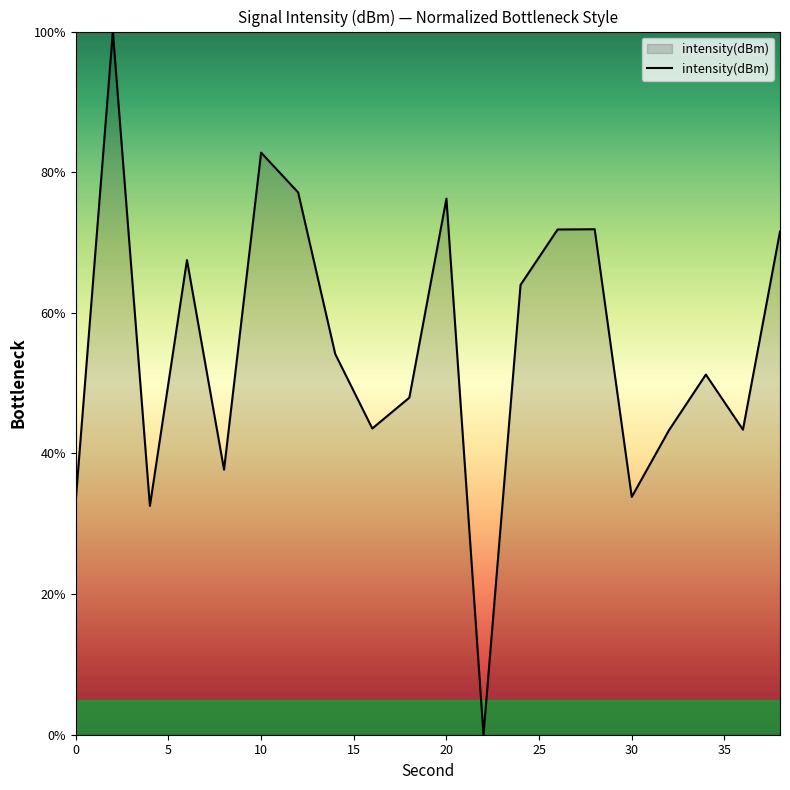

What is the difference between the maximum and minimum values?

100.0